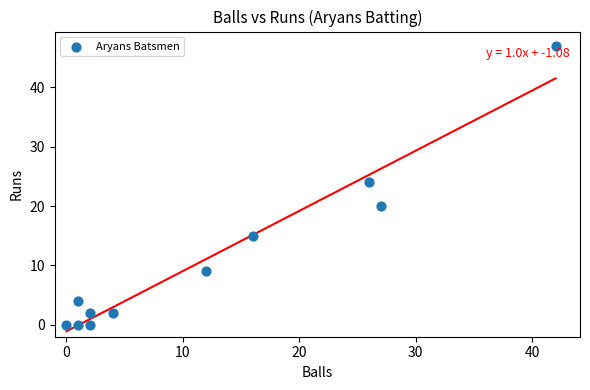

What is the average Y value?

11